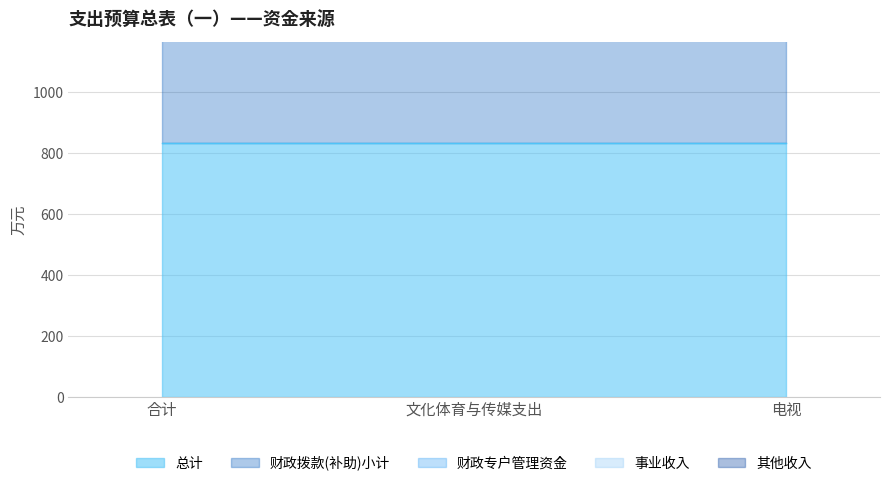

What is the label of the 2nd point from the left?

文化体育与传媒支出